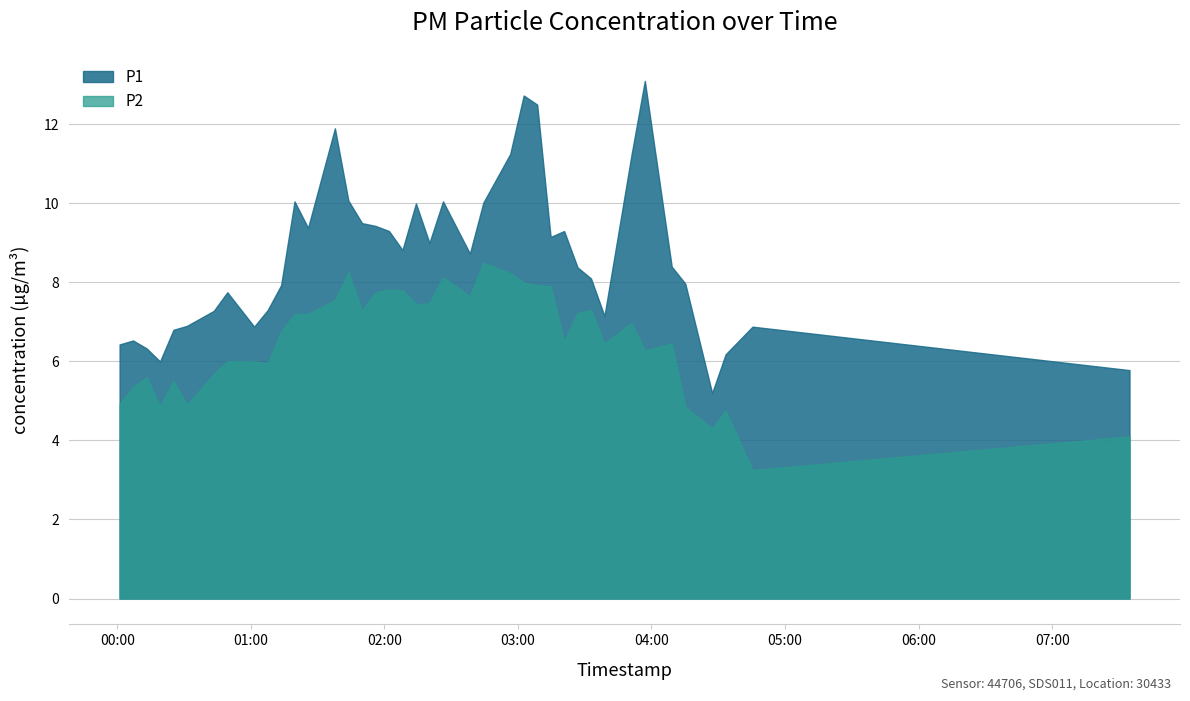

Reading left to right, transcribe all the data shown in this chart.

P1: 6.4	6.5	6.3	6.0	6.8	6.9	7.3	7.8	6.9	7.3	7.9	10.1	9.4	11.9	10.1	9.5	9.4	9.3	8.8	10.0	9.0	10.1	8.7	10.0	11.2	12.7	12.5	9.2	9.3	8.4	8.1	7.2	11.2	13.1	8.4	8.0	5.2	6.2	6.9	5.8
P2: 4.9	5.3	5.6	4.8	5.5	4.9	5.7	6.0	6.0	6.0	6.8	7.2	7.2	7.5	8.2	7.3	7.8	7.8	7.8	7.5	7.5	8.1	7.7	8.5	8.2	8.0	7.9	7.9	6.5	7.2	7.3	6.5	7.0	6.3	6.5	4.8	4.3	4.8	3.2	4.1